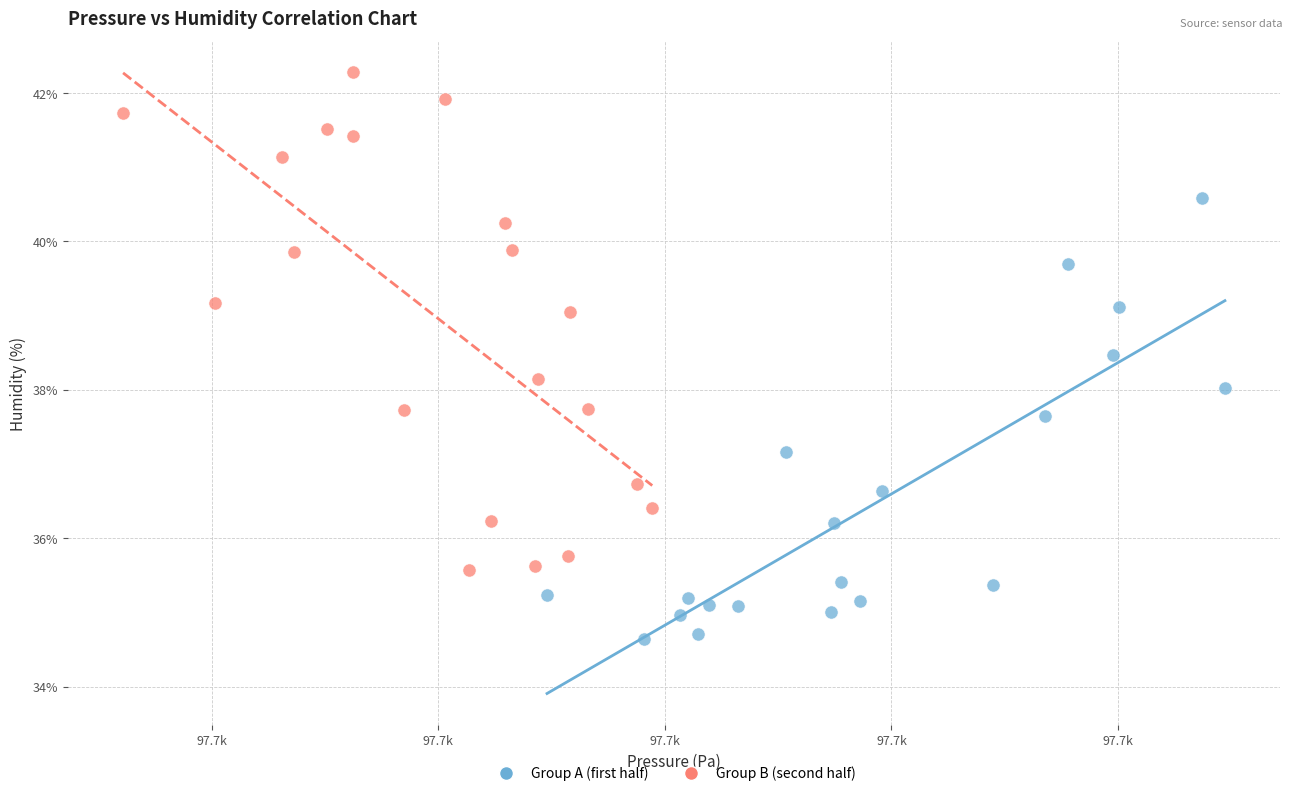

Which series contains the highest Y value?

Group B (second half)